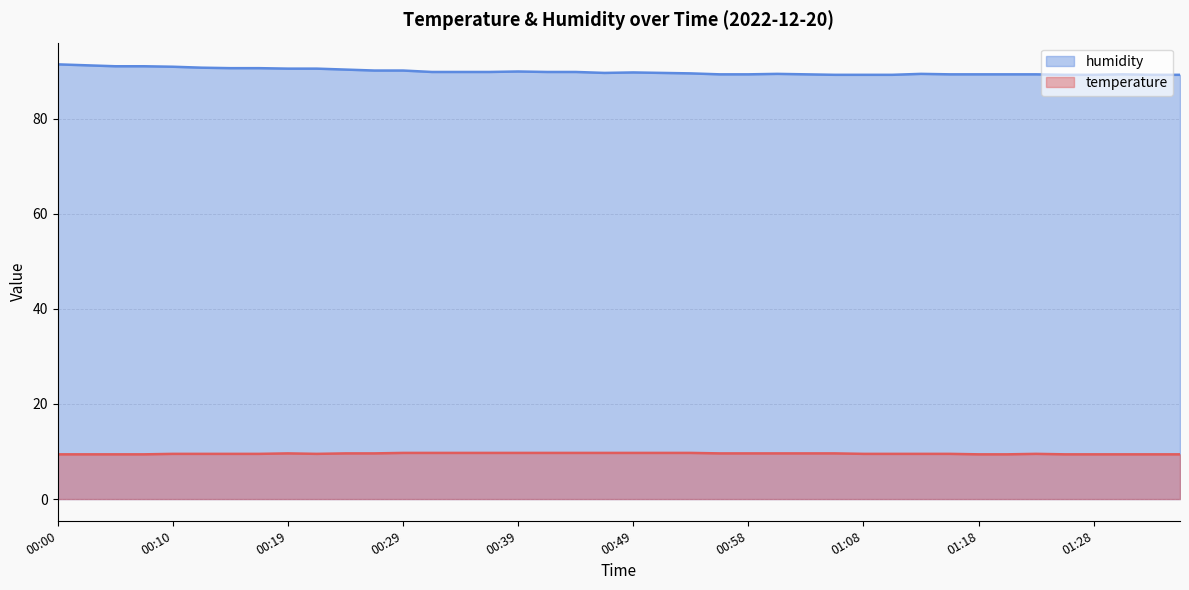

The temperature series shows 9.4 at 00:00. True or false?

True